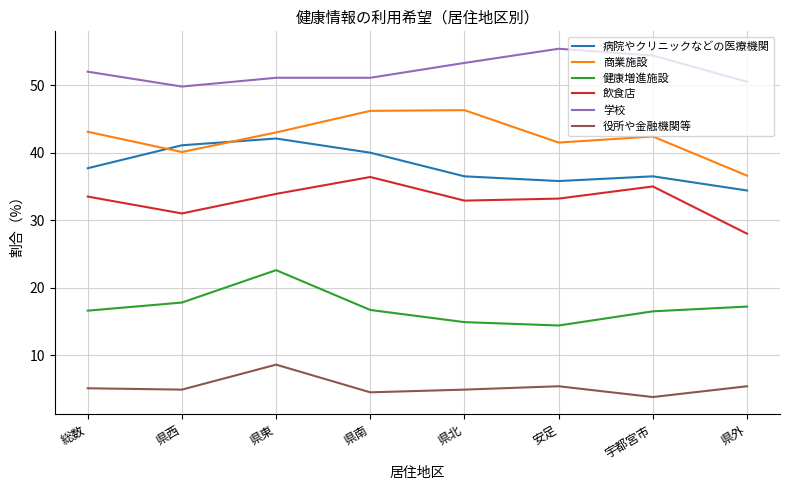

What is the minimum value for 学校?

49.8